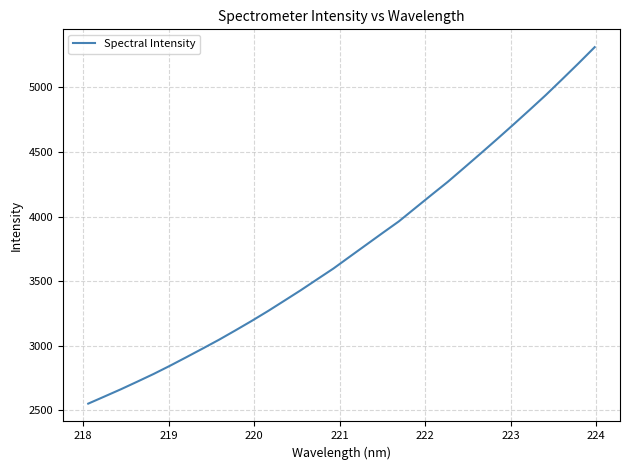

Is this an area chart (filled region under the line)?

No